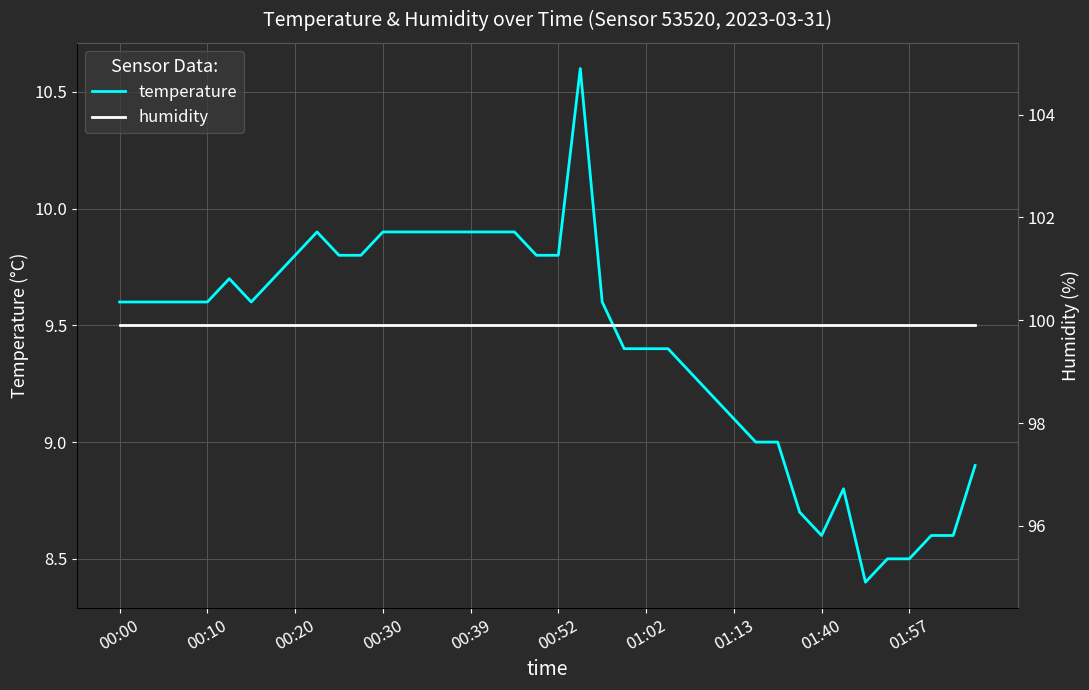

The temperature series shows 16.5 at 00:10. True or false?

False